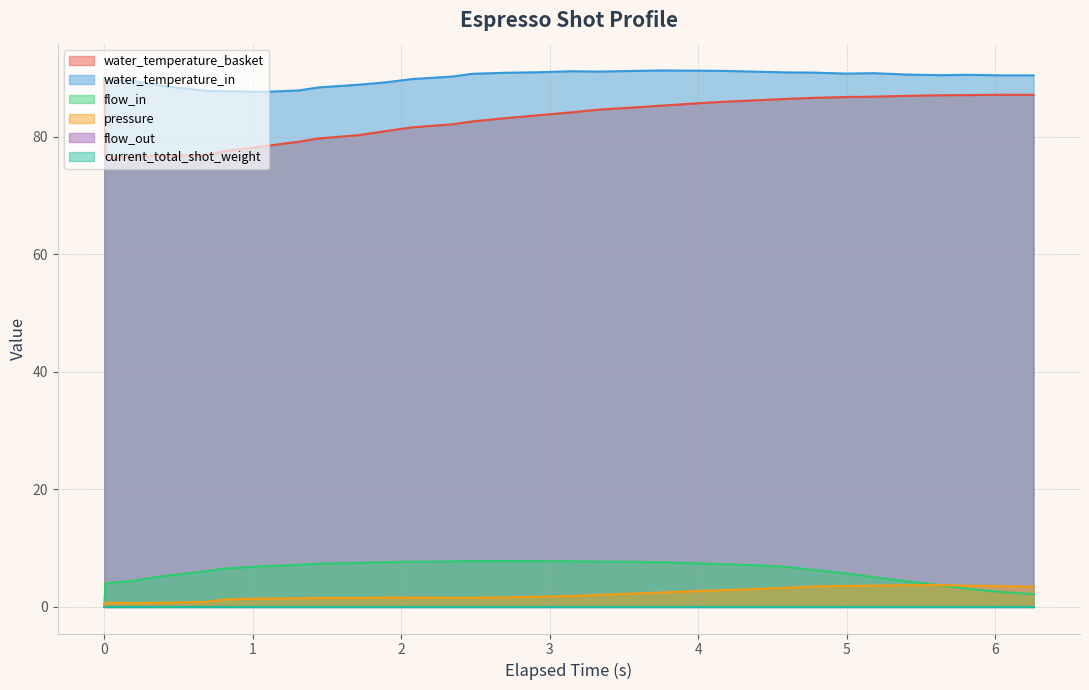

True or false: flow_in has a value of 1.3 at 27.

False